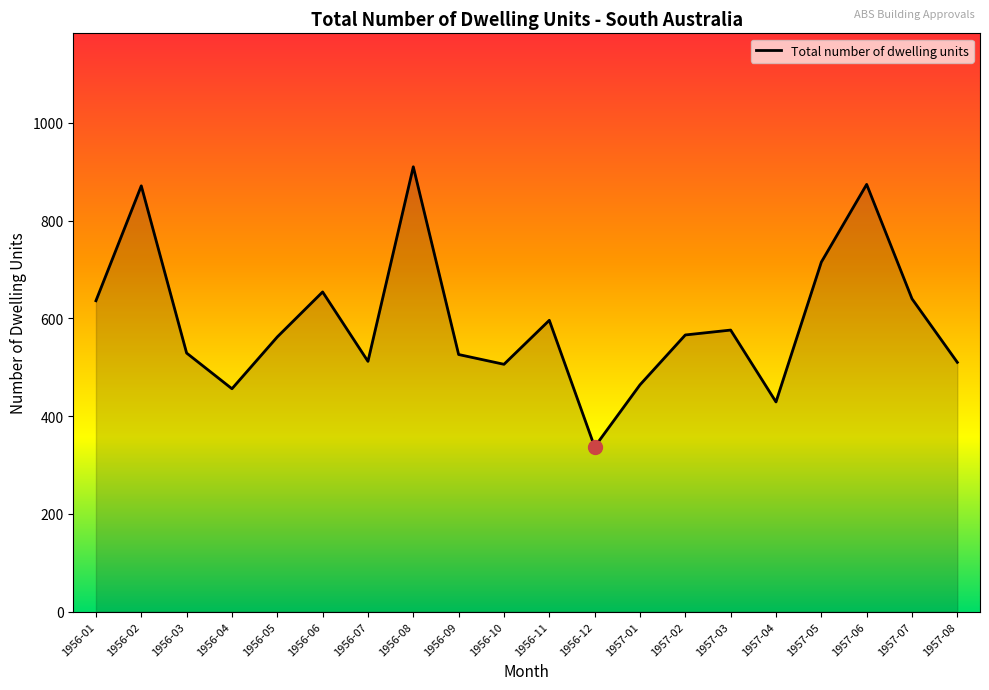

The value at 1957-06 is 874. True or false?

True